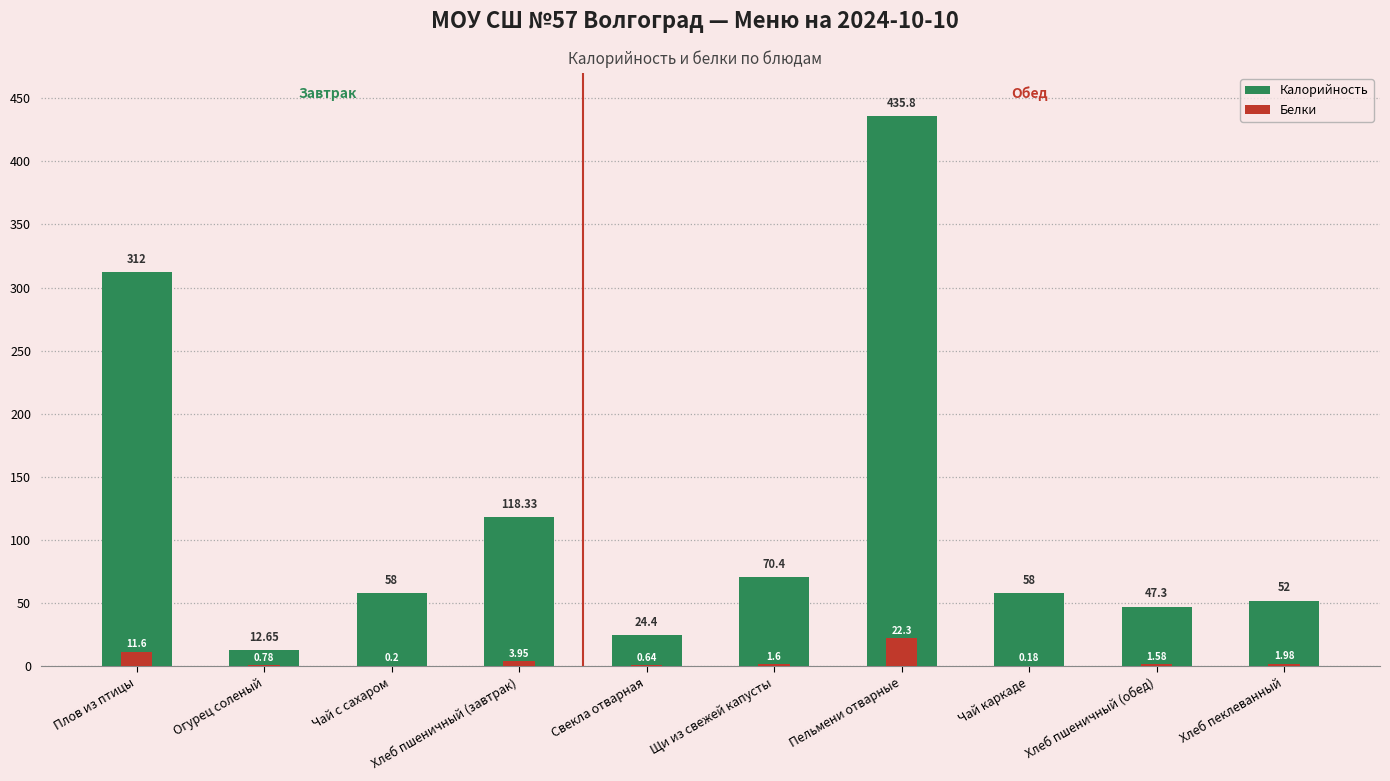

What is the difference between the second highest and minimum values in the Белки series?

11.4